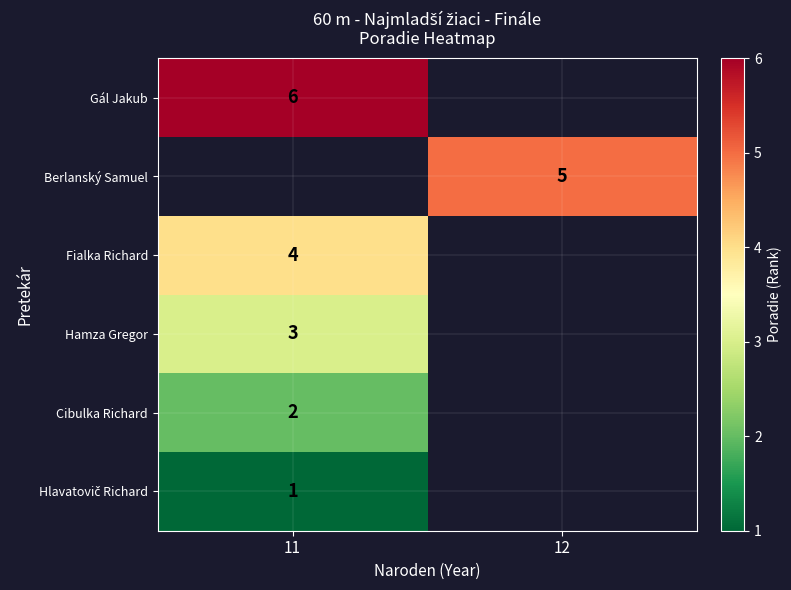

Between 12 and 11, which is larger?

11